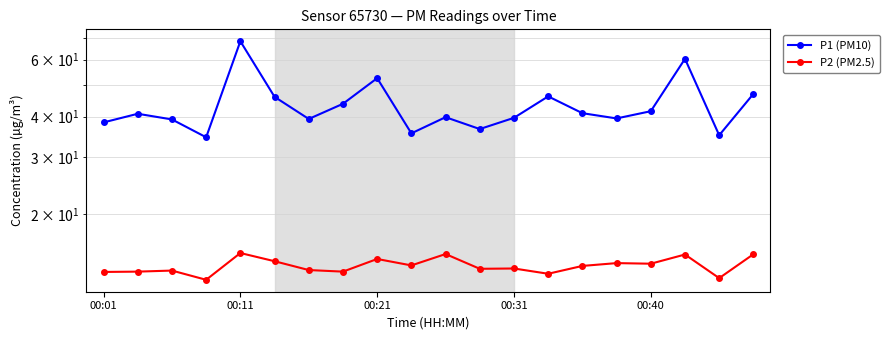

What is the total value across all series at 19?

62.1